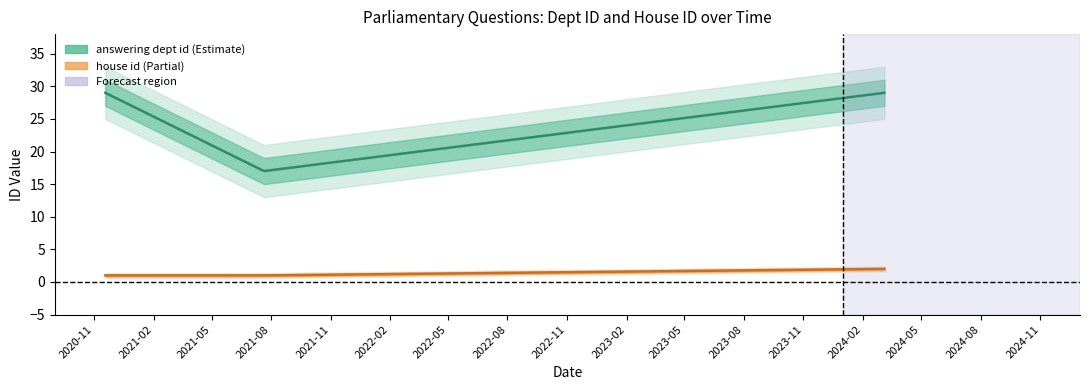

What is the sum of all house id values?

4